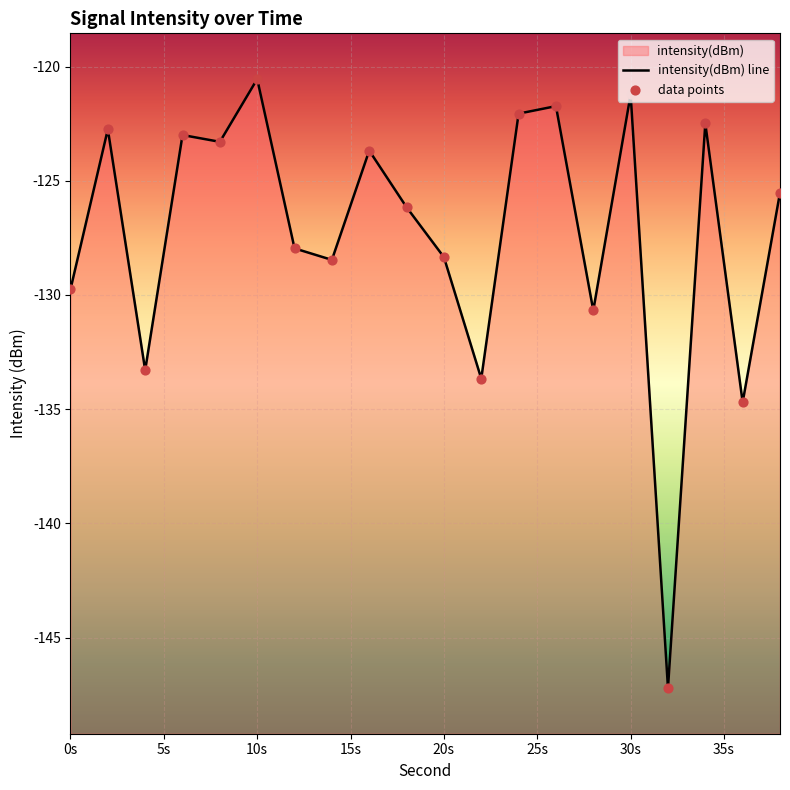

Which series has the largest total across all categories?

intensity(dBm) line